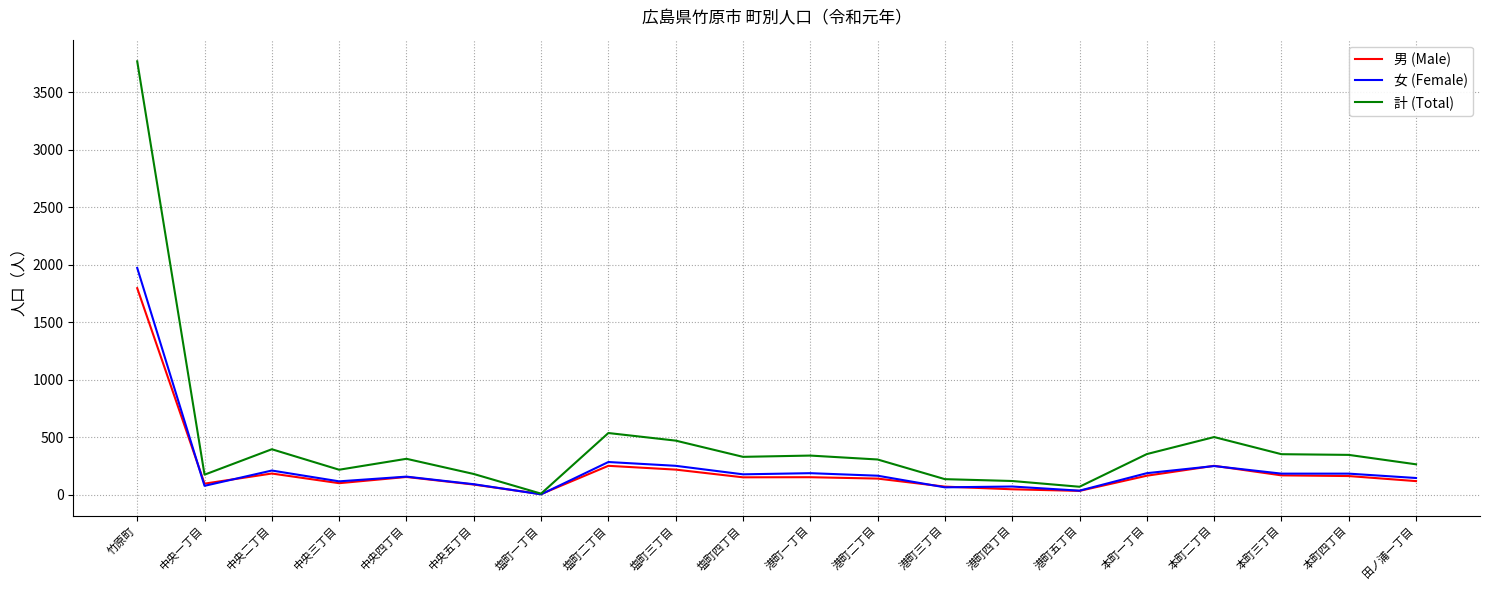

What is the sum of the 計 (Total) values at 港町二丁目 and 本町一丁目?

661